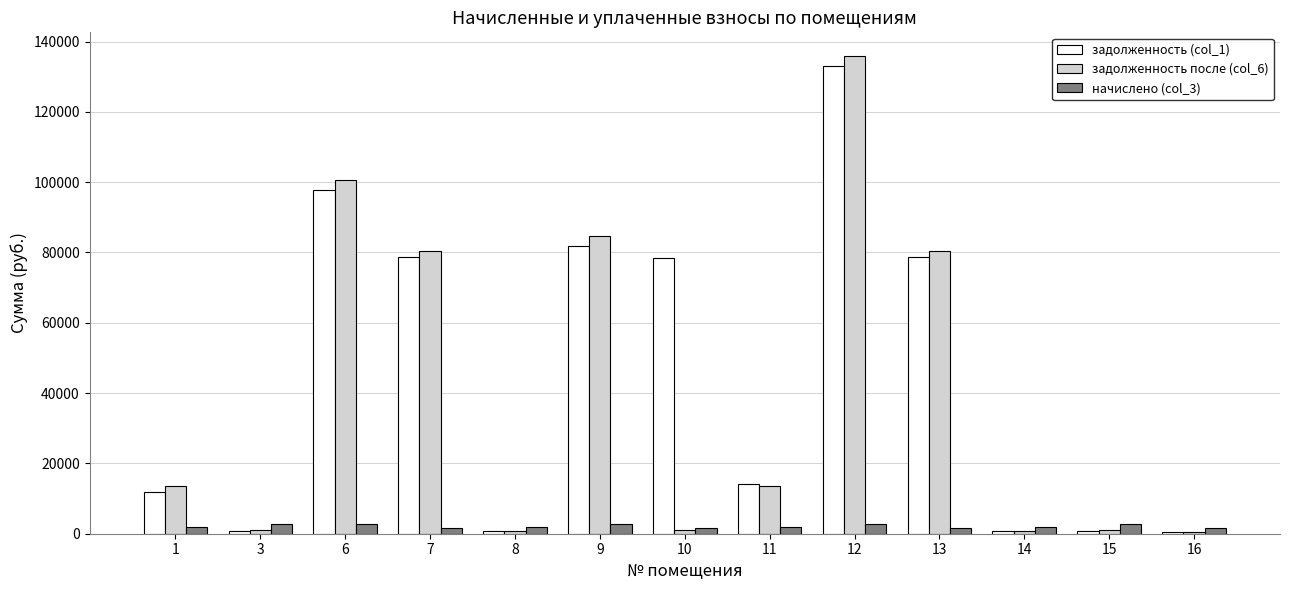

Which series has the widest spread of values?

задолженность после (col_6)